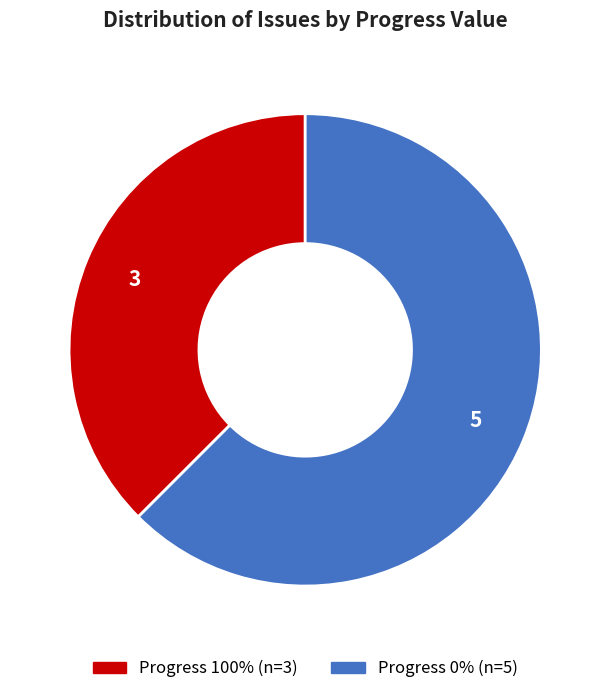

Is there any slice that represents more than half of the pie?

Yes